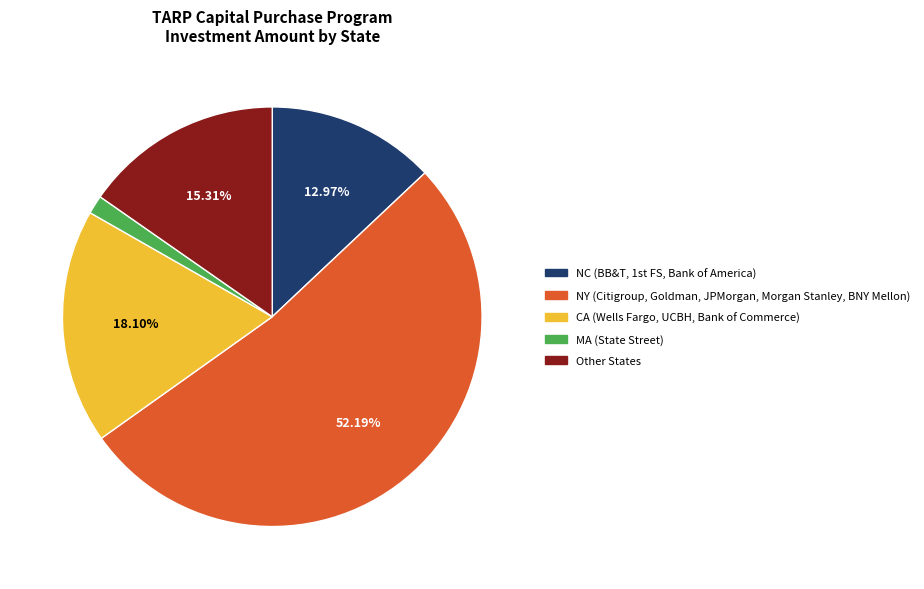

What portion of the pie excludes NY?

47.8%